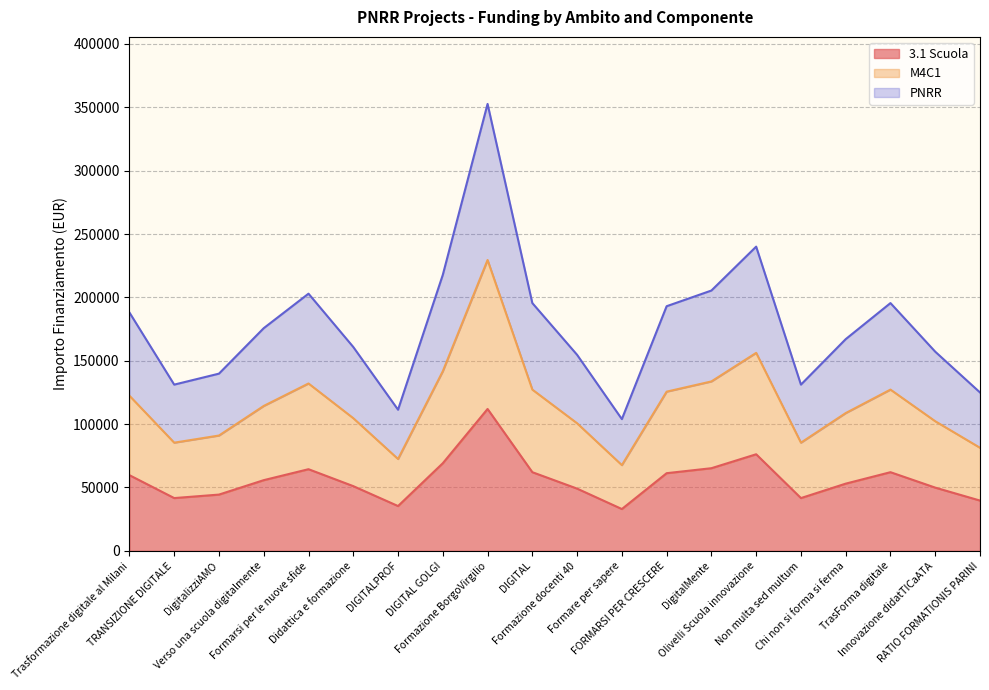

What is the minimum value for PNRR?

103935.9